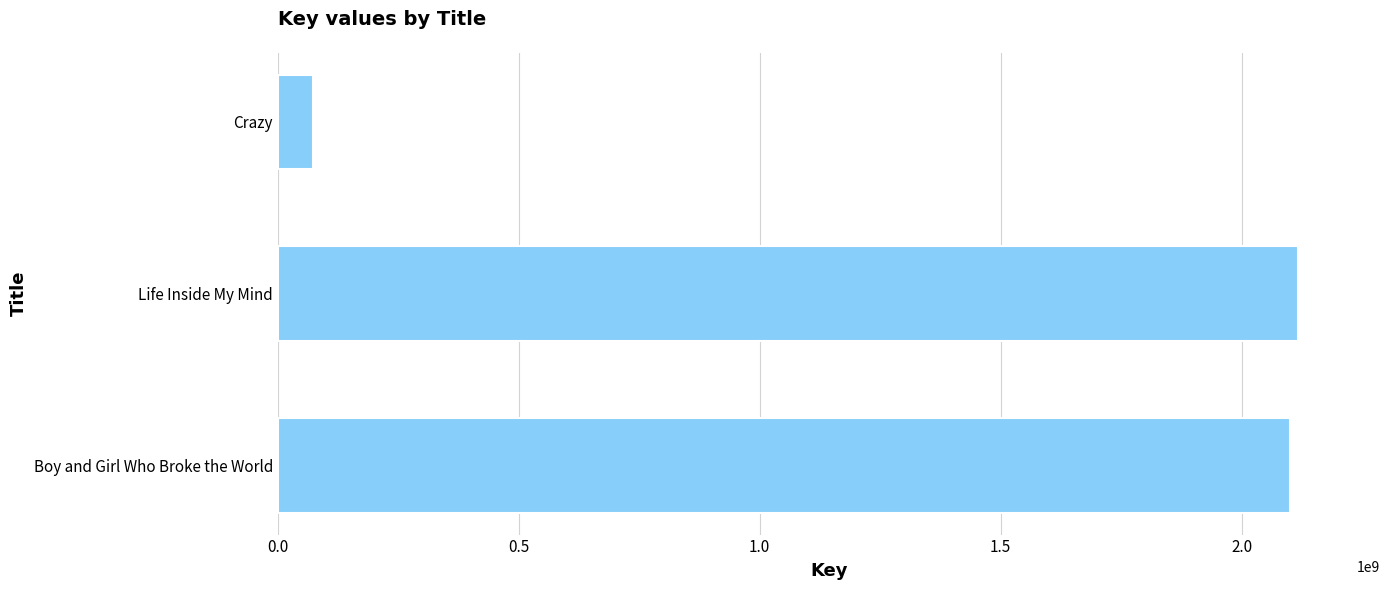

At which category does the chart reach its minimum across all series?

Crazy